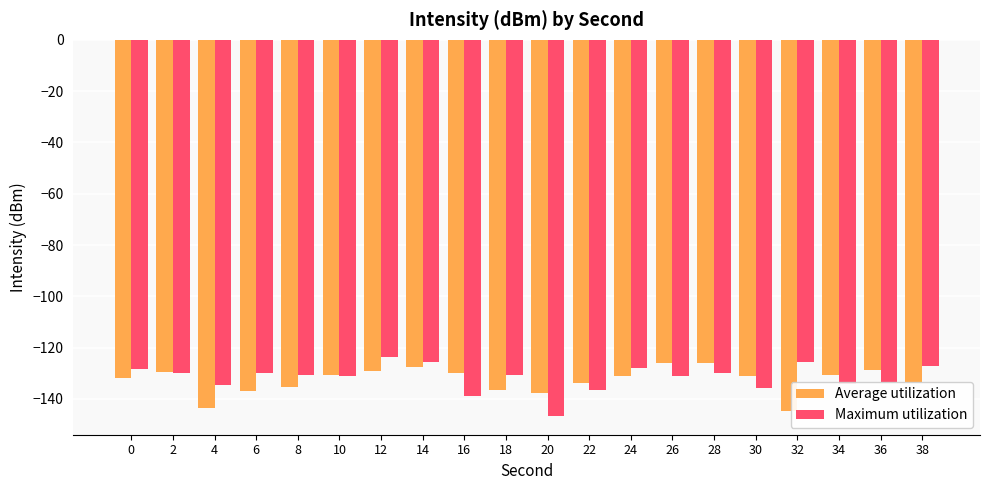

Rank the series at 16 from lowest to highest value.

Maximum utilization, Average utilization